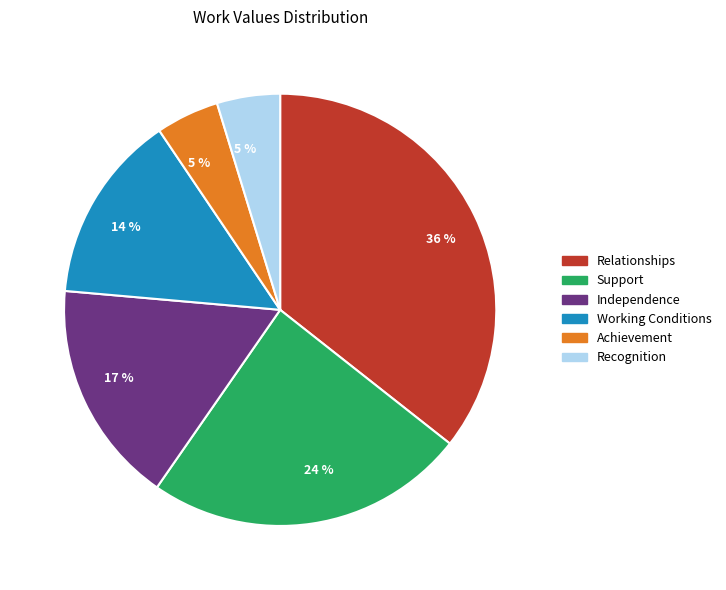

To the nearest percent, what is the average slice percentage?

17%